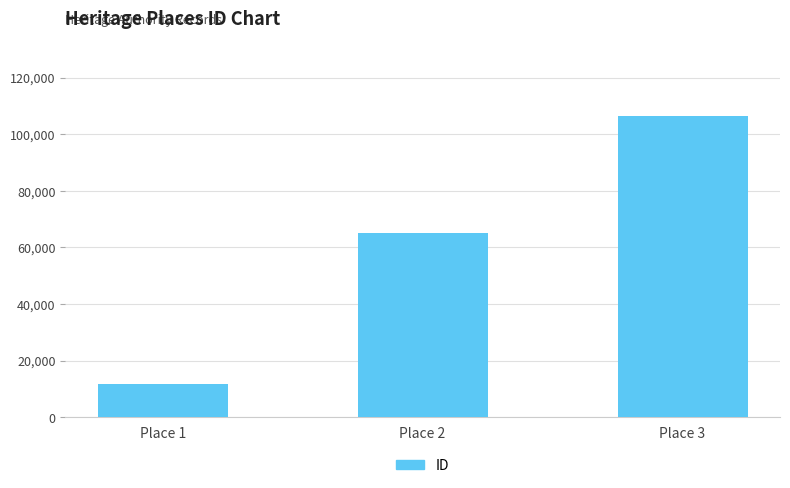

Reading left to right, what are all the values shown in this chart?

Place 1=11581	Place 2=65259	Place 3=106271